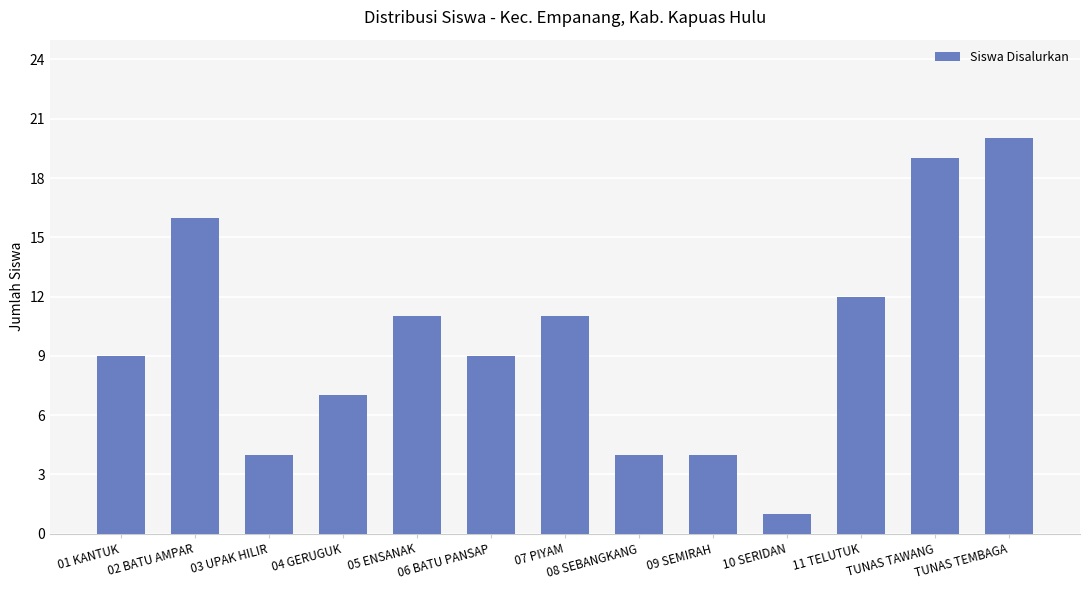

What is the value of the 11th bar from the left?

12